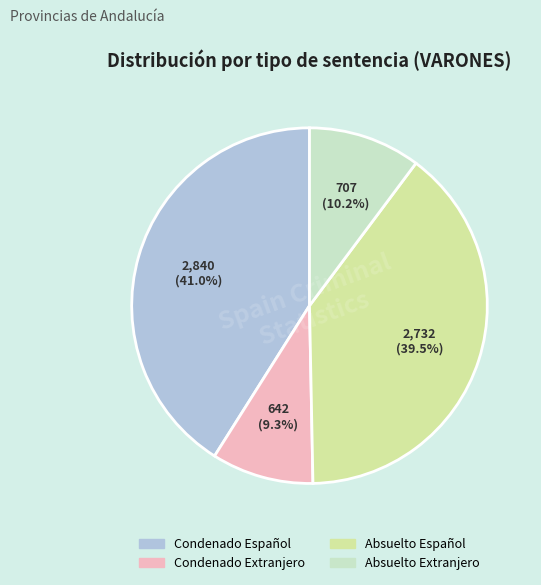

Is there a majority slice in this chart?

No